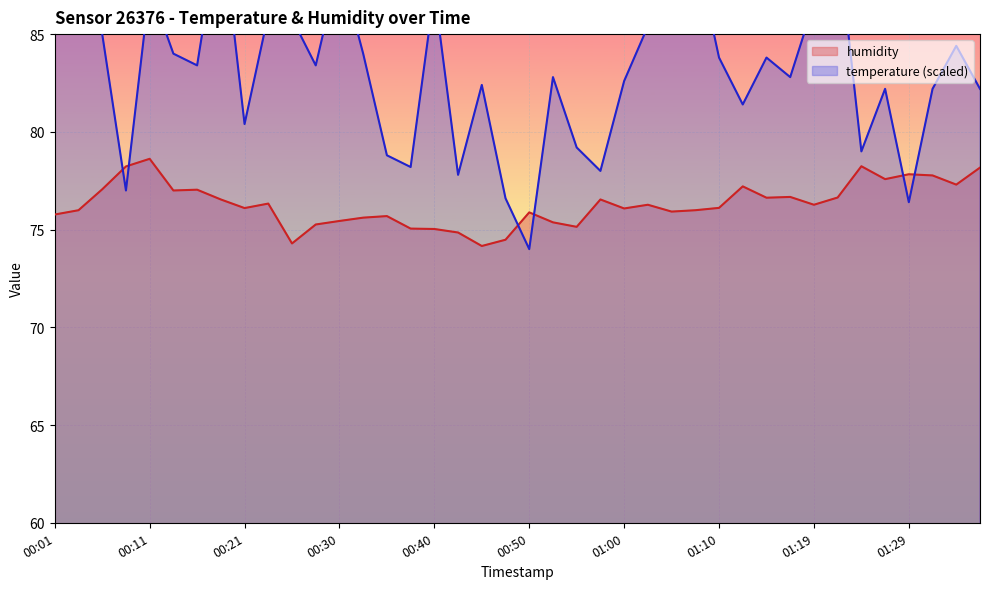

How many categories are shown in the chart?

40